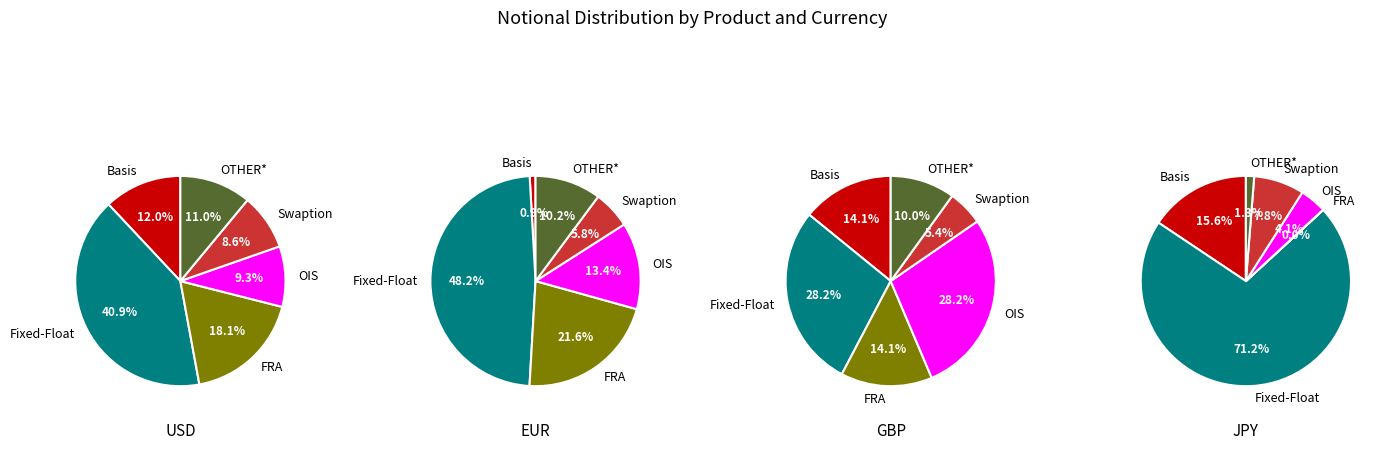

The OIS slice represents 9% of the pie. True or false?

True